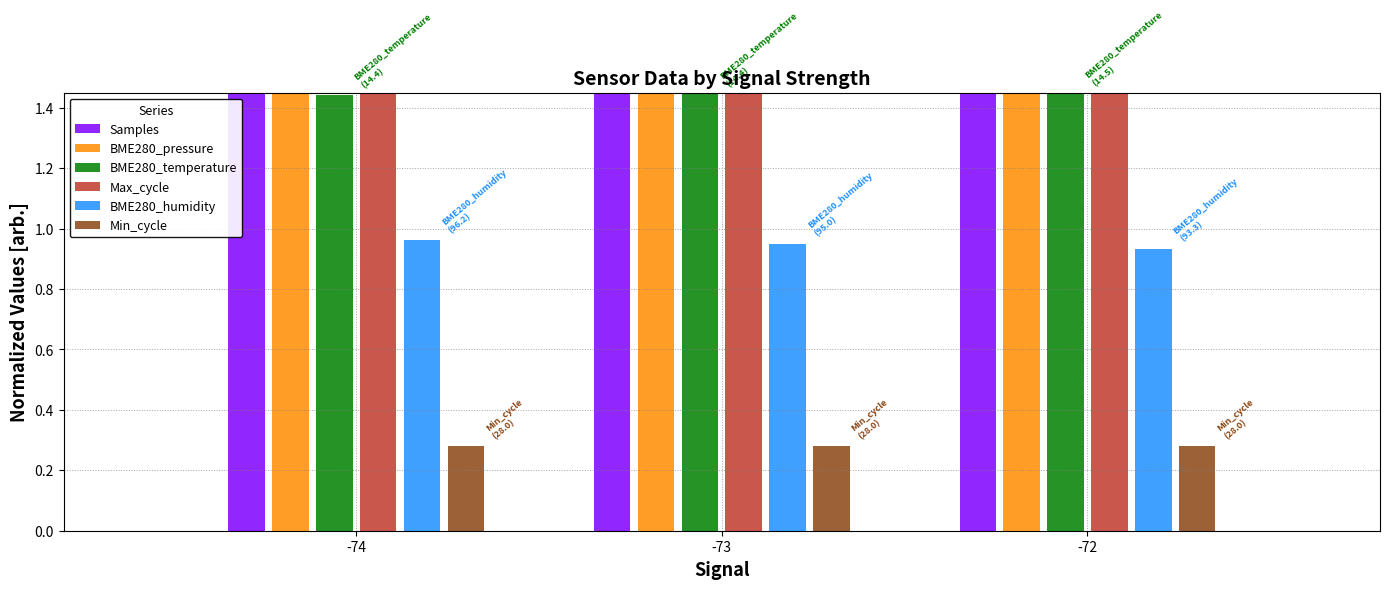

Read the Samples value at -73.

5.0